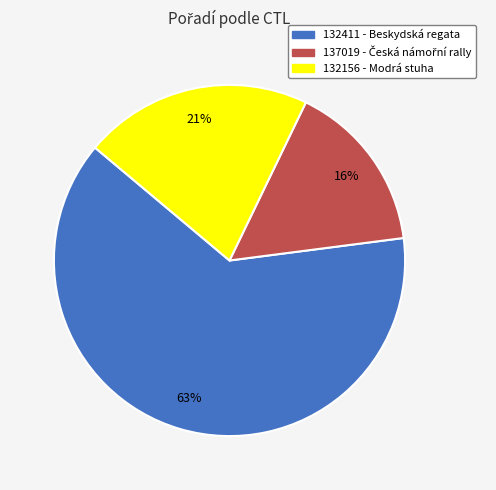

What is the largest slice in the pie chart?

132411